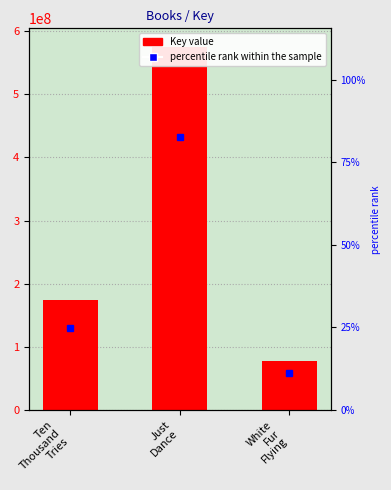

List the labels in order of value, smallest first.

White
Fur
Flying, Ten
Thousand
Tries, Just
Dance